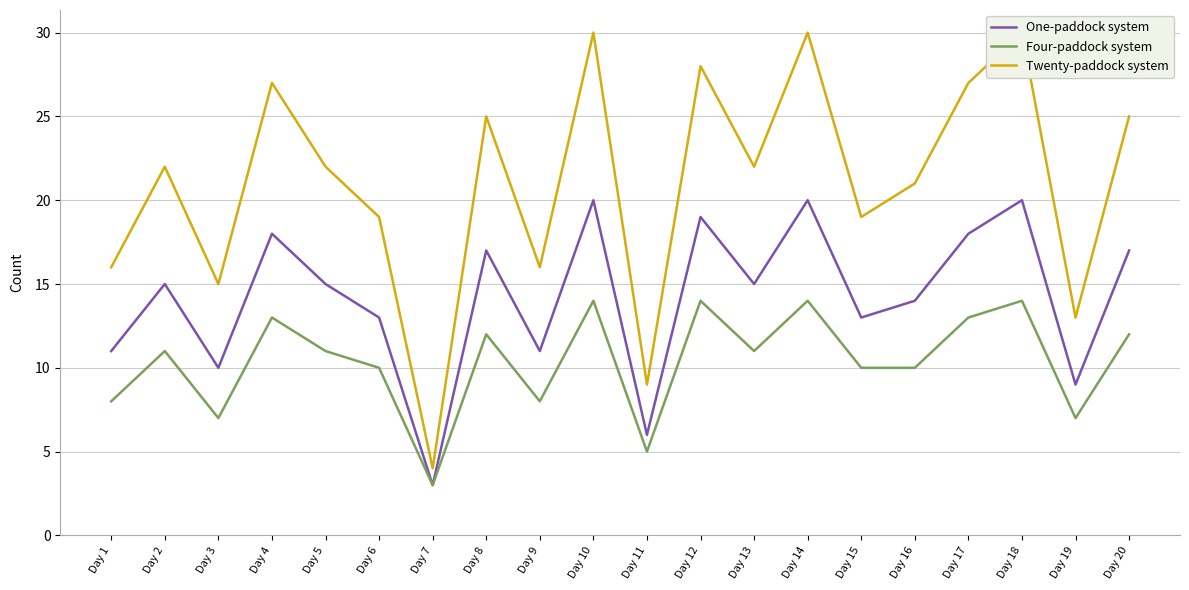

True or false: Twenty-paddock system has a value of 25 at Day 15.

False